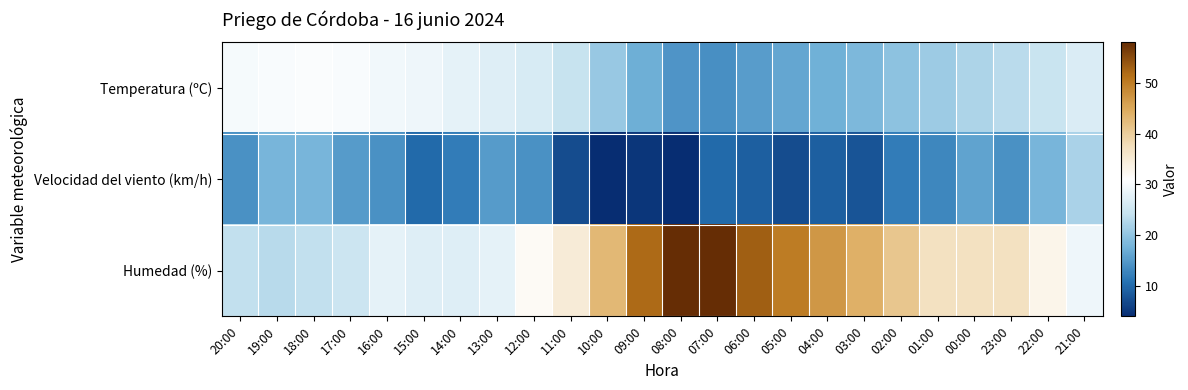

Reading right to left, list all the values displayed in this chart.

Temperatura (ºC): 21:00=26.6	22:00=24.5	23:00=23.2	00:00=22.2	01:00=20.9	02:00=19.7	03:00=18.5	04:00=17.4	05:00=16.4	06:00=15.3	07:00=13.8	08:00=14.4	09:00=17.2	10:00=20.5	11:00=24.4	12:00=26.2	13:00=27.2	14:00=27.9	15:00=28.9	16:00=29.5	17:00=30.3	18:00=30.4	19:00=30.2	20:00=29.8
Velocidad del viento (km/h): 21:00=22.0	22:00=18.0	23:00=14.0	00:00=16.0	01:00=13.0	02:00=12.0	03:00=8.0	04:00=9.0	05:00=7.0	06:00=9.0	07:00=10.0	08:00=4.0	09:00=5.0	10:00=4.0	11:00=7.0	12:00=14.0	13:00=15.0	14:00=12.0	15:00=10.0	16:00=14.0	17:00=15.0	18:00=18.0	19:00=18.0	20:00=14.0
Humedad (%): 21:00=29.0	22:00=33.0	23:00=37.0	00:00=37.0	01:00=37.0	02:00=41.0	03:00=44.0	04:00=47.0	05:00=50.0	06:00=53.0	07:00=58.0	08:00=58.0	09:00=52.0	10:00=43.0	11:00=35.0	12:00=32.0	13:00=28.0	14:00=27.0	15:00=27.0	16:00=28.0	17:00=25.0	18:00=24.0	19:00=23.0	20:00=24.0